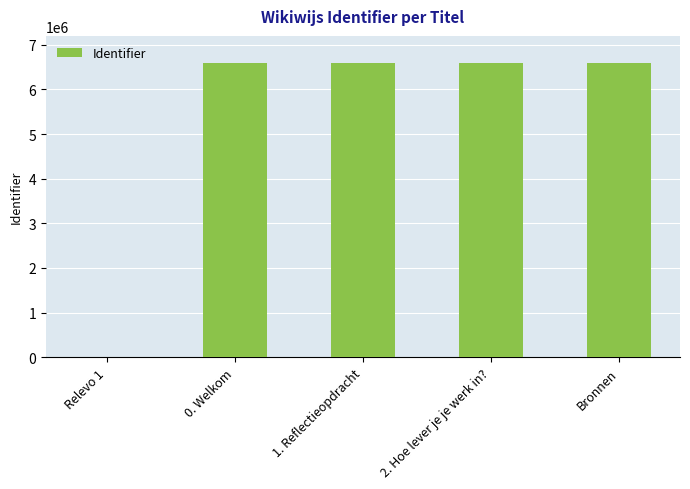

At which label is the value closest to 3300812?

0. Welkom